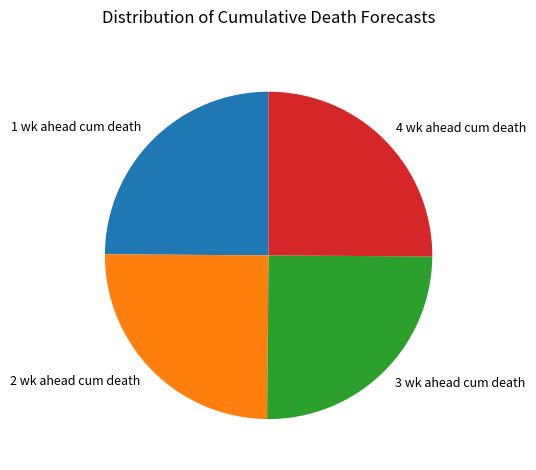

Approximately how many times larger is the value at 3 wk ahead cum death compared to 4 wk ahead cum death?

1.0